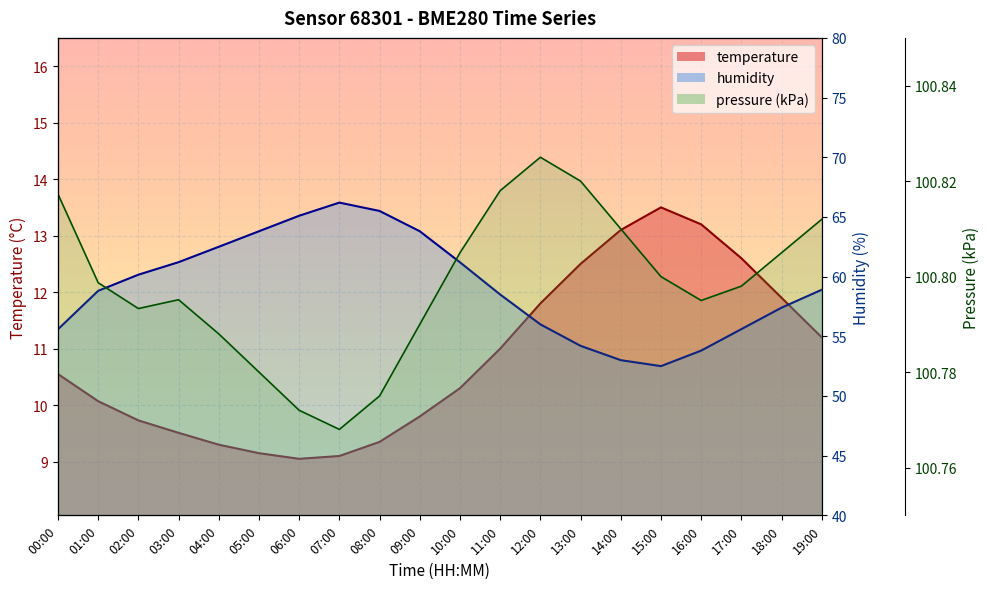

What are all the series names shown in the legend?

temperature, humidity, pressure